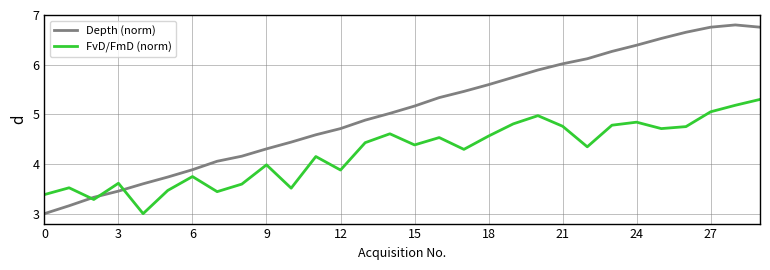

Which series has the largest total across all categories?

Depth (norm)